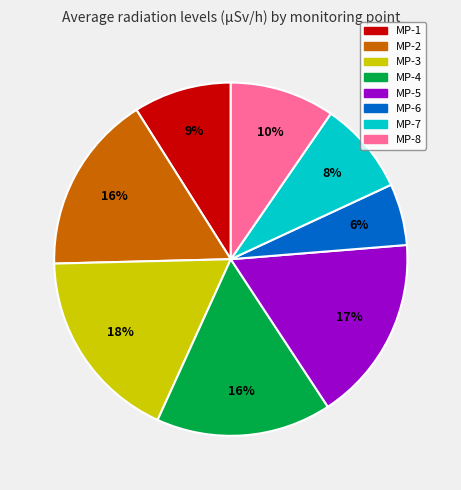

Is it true that MP-2 is 10% of the pie?

False